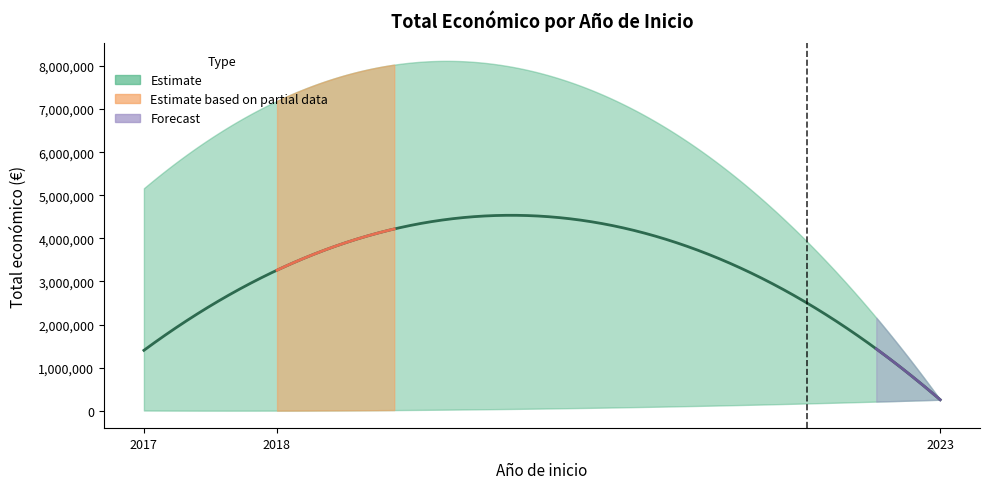

What is the label of the 12th point from the right?

2018